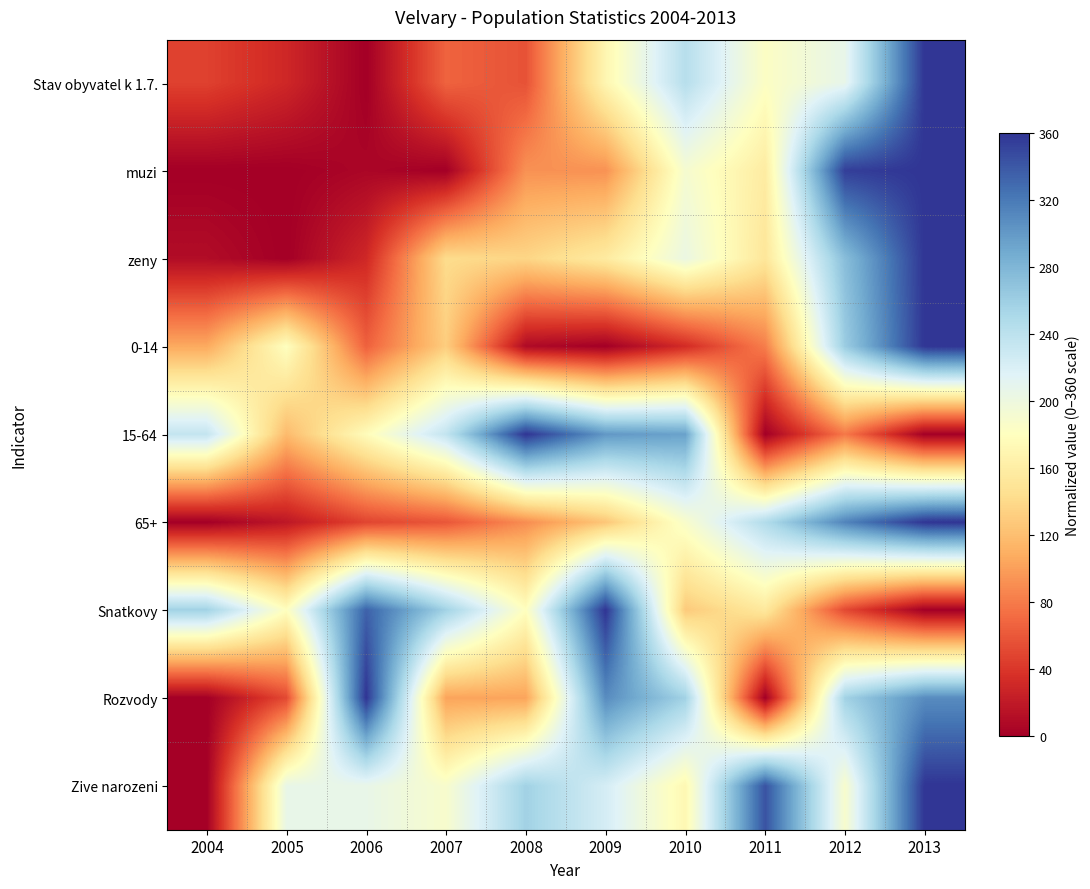

At 2009, list the series in order from largest to smallest.

Snatkovy, Rozvody, 15-64, Zive narozeni, Stav obyvatel k 1.7., zeny, 65+, muzi, 0-14